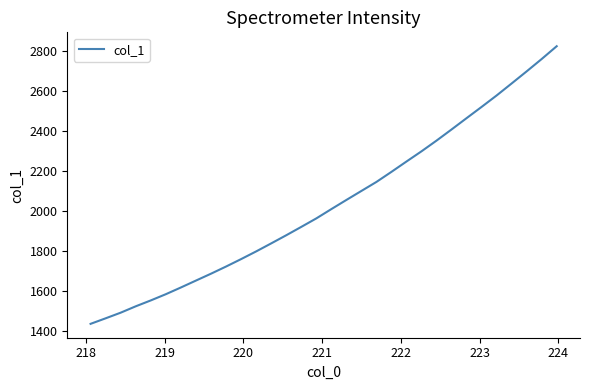

What is the smallest value displayed?

1436.8